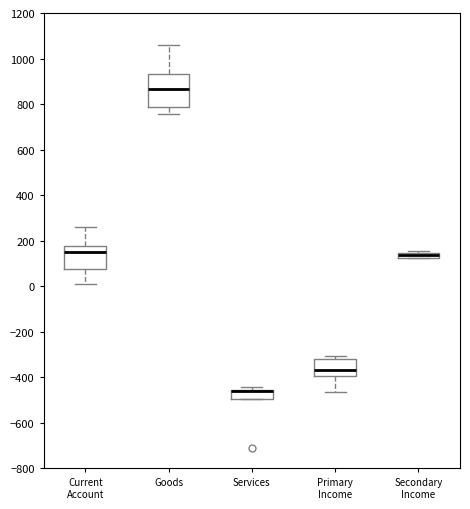

Which box is the tallest, from its lower edge to its upper edge?

Goods